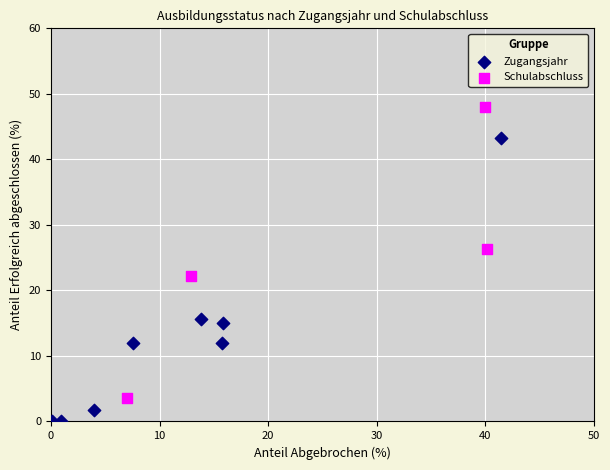

Which series reaches the maximum Y coordinate?

Schulabschluss